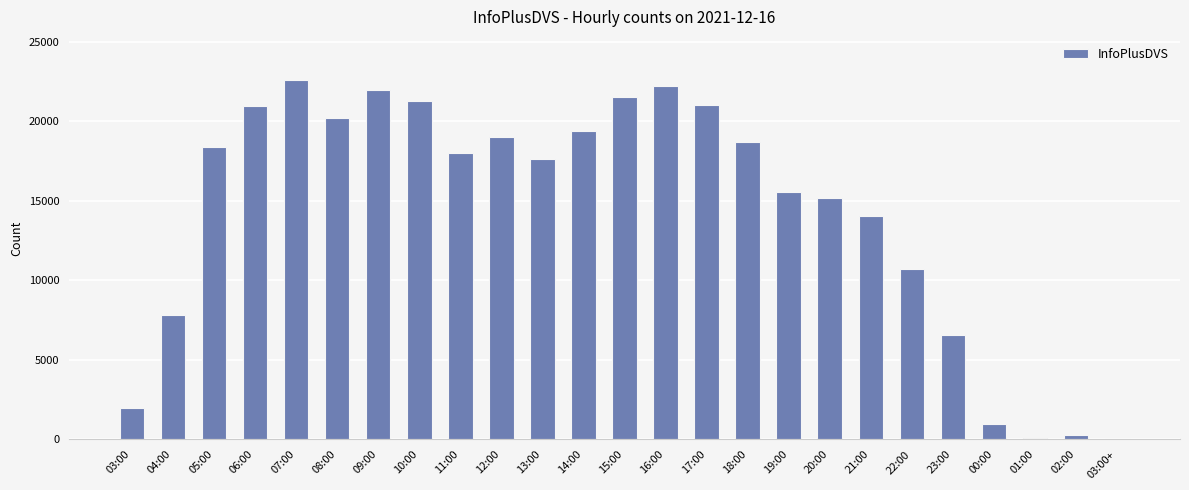

What is the greatest value displayed?

22595